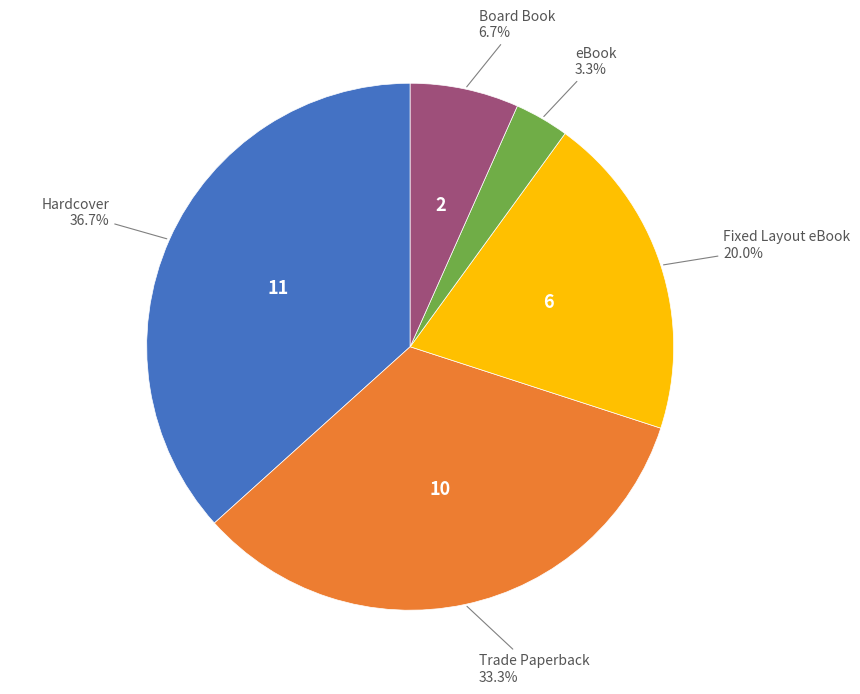

Is there a majority slice in this chart?

No